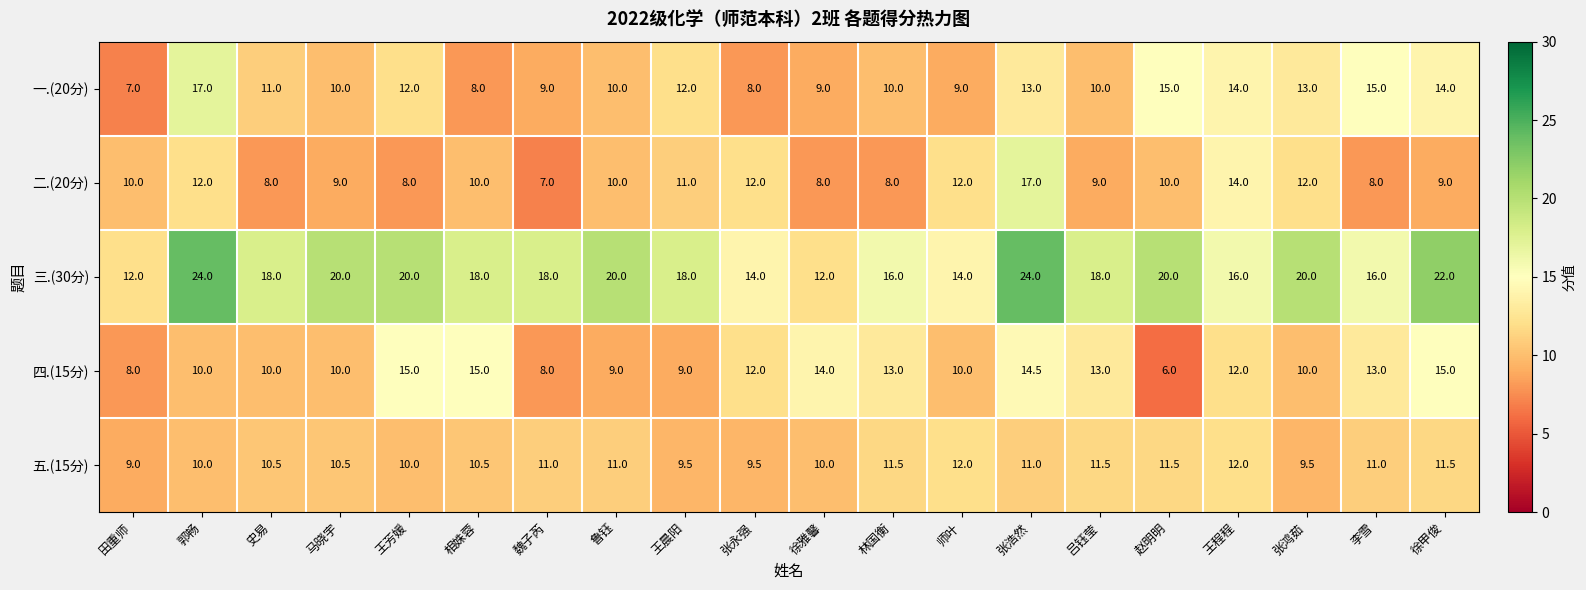

How many distinct data groups are displayed?

5